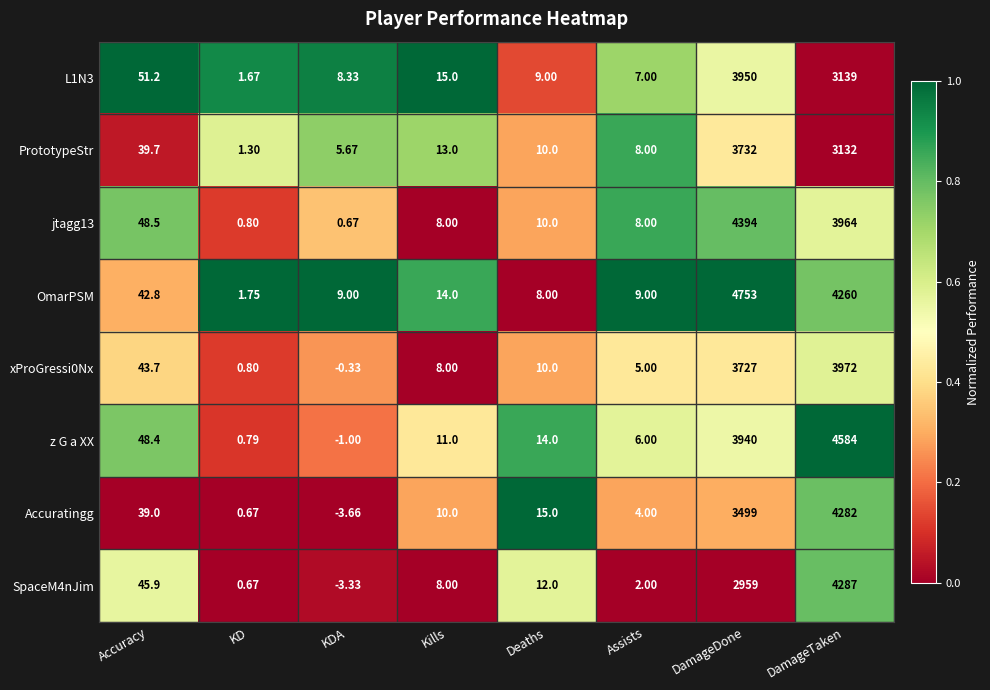

Rank the series by their maximum value, from highest to lowest.

OmarPSM, z G a XX, jtagg13, SpaceM4nJim, Accuratingg, xProGressi0Nx, L1N3, PrototypeStr